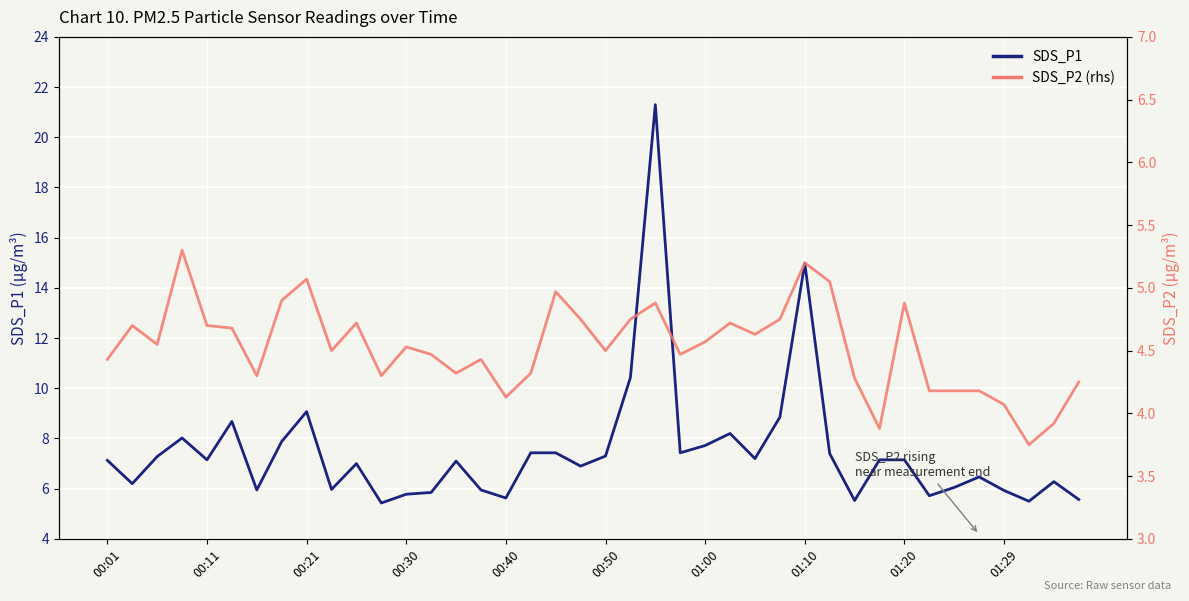

Which series has the largest range (max minus min)?

SDS_P1